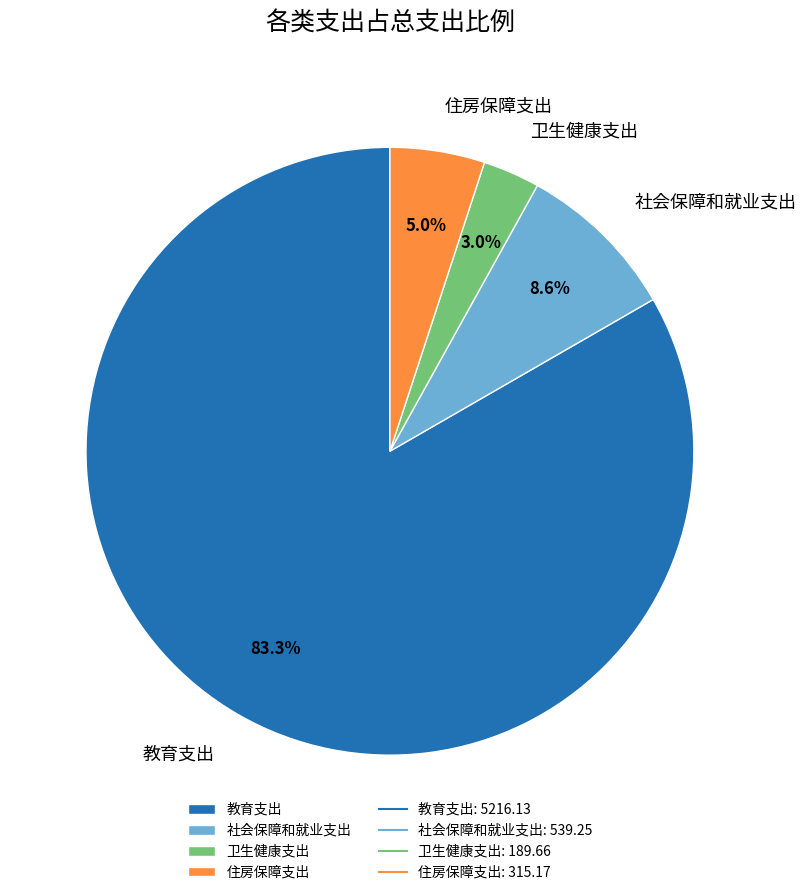

Which category accounts for the majority?

教育支出